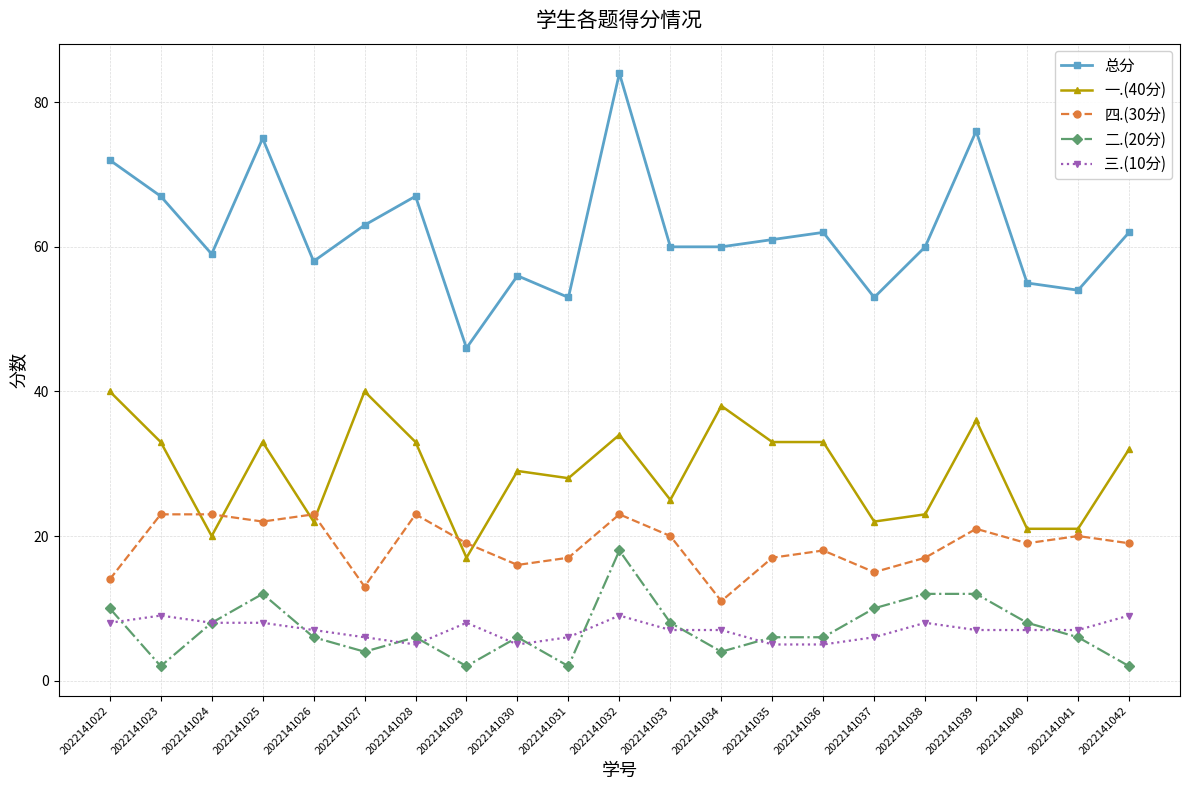

Where does the 四.(30分) series first go above 19?

2022141023